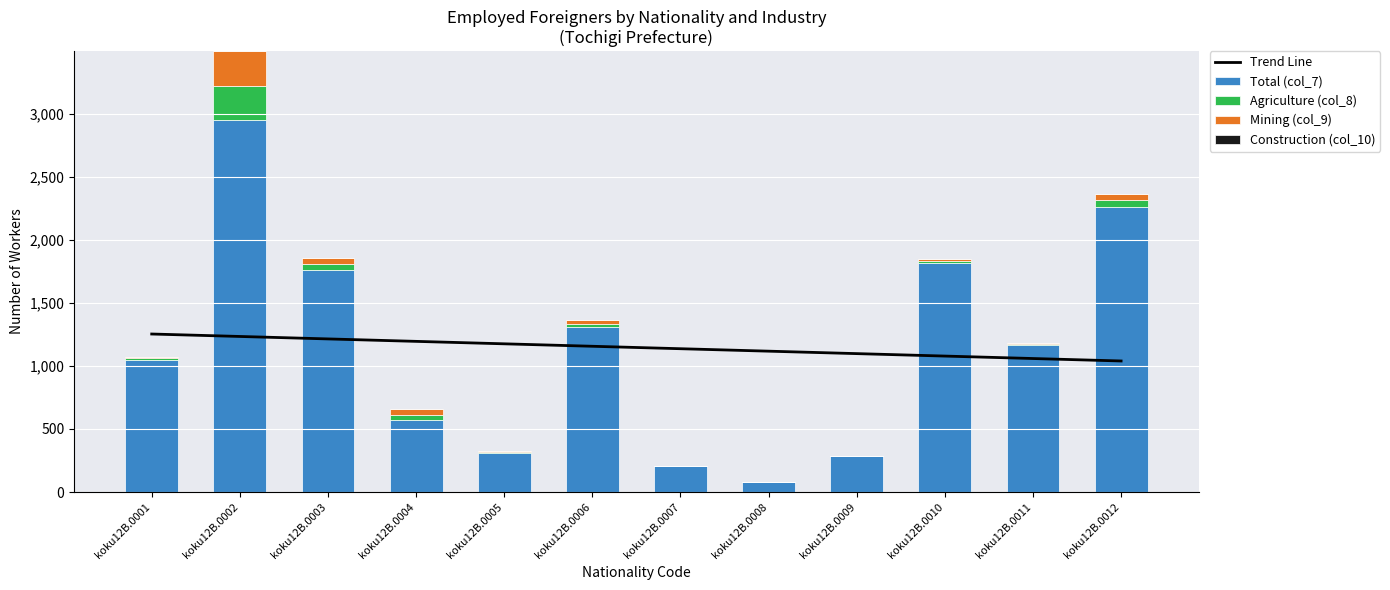

Reading right to left, extract all data points from this chart.

Trend Line: koku12B.0012=1039.3	koku12B.0011=1058.8	koku12B.0010=1078.2	koku12B.0009=1097.7	koku12B.0008=1117.1	koku12B.0007=1136.5	koku12B.0006=1156.0	koku12B.0005=1175.4	koku12B.0004=1194.8	koku12B.0003=1214.3	koku12B.0002=1233.7	koku12B.0001=1253.2
Total (col_7): koku12B.0012=2258.0	koku12B.0011=1169.0	koku12B.0010=1818.0	koku12B.0009=284.0	koku12B.0008=77.0	koku12B.0007=205.0	koku12B.0006=1305.0	koku12B.0005=310.0	koku12B.0004=569.0	koku12B.0003=1760.0	koku12B.0002=2950.0	koku12B.0001=1050.0
Agriculture (col_8): koku12B.0012=54.0	koku12B.0011=7.0	koku12B.0010=14.0	koku12B.0009=2.0	koku12B.0008=0.0	koku12B.0007=1.0	koku12B.0006=29.0	koku12B.0005=9.0	koku12B.0004=45.0	koku12B.0003=49.0	koku12B.0002=273.0	koku12B.0001=11.0
Mining (col_9): koku12B.0012=54.0	koku12B.0011=7.0	koku12B.0010=14.0	koku12B.0009=2.0	koku12B.0008=0.0	koku12B.0007=1.0	koku12B.0006=29.0	koku12B.0005=9.0	koku12B.0004=43.0	koku12B.0003=49.0	koku12B.0002=273.0	koku12B.0001=11.0
Construction (col_10): koku12B.0012=0.0	koku12B.0011=0.0	koku12B.0010=1.0	koku12B.0009=0.0	koku12B.0008=0.0	koku12B.0007=0.0	koku12B.0006=0.0	koku12B.0005=0.0	koku12B.0004=0.0	koku12B.0003=0.0	koku12B.0002=0.0	koku12B.0001=0.0